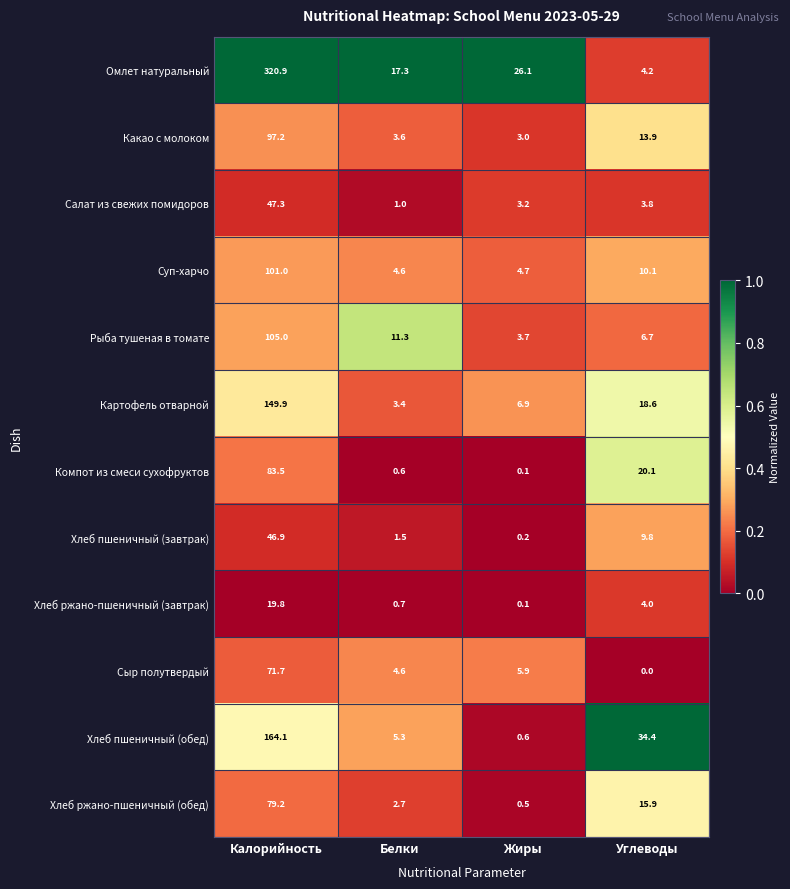

What is the difference between the highest and lowest values at Калорийность?

301.1